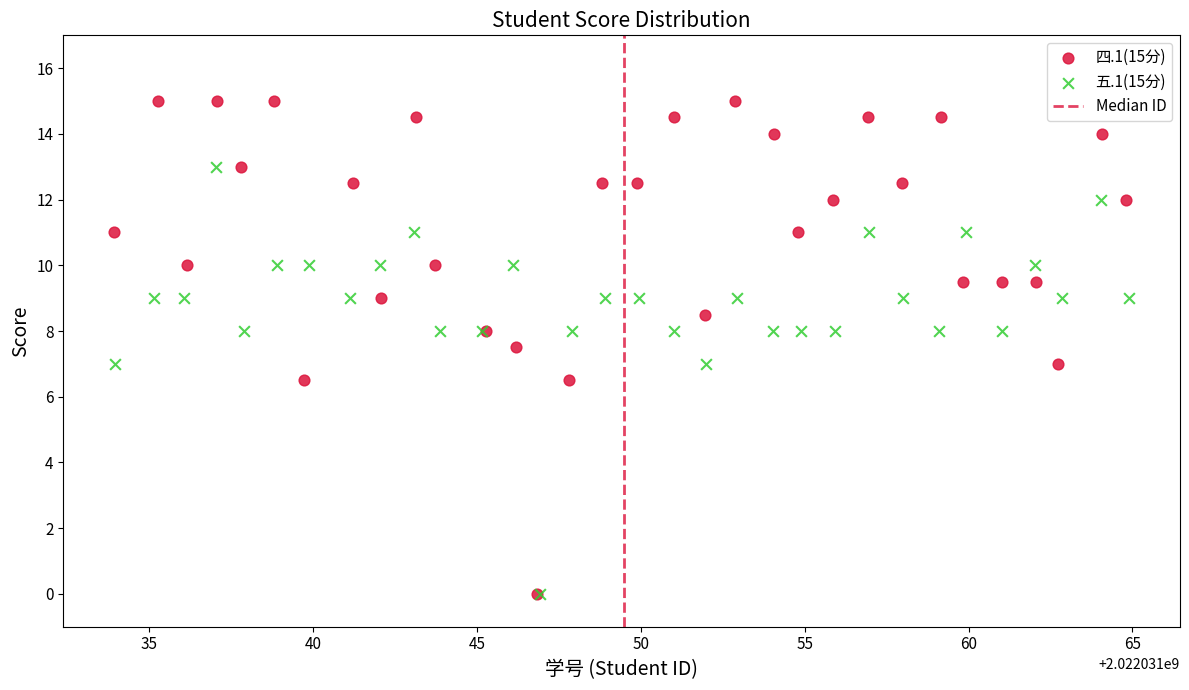

Which series has the widest spread of Y values?

四.1(15分)